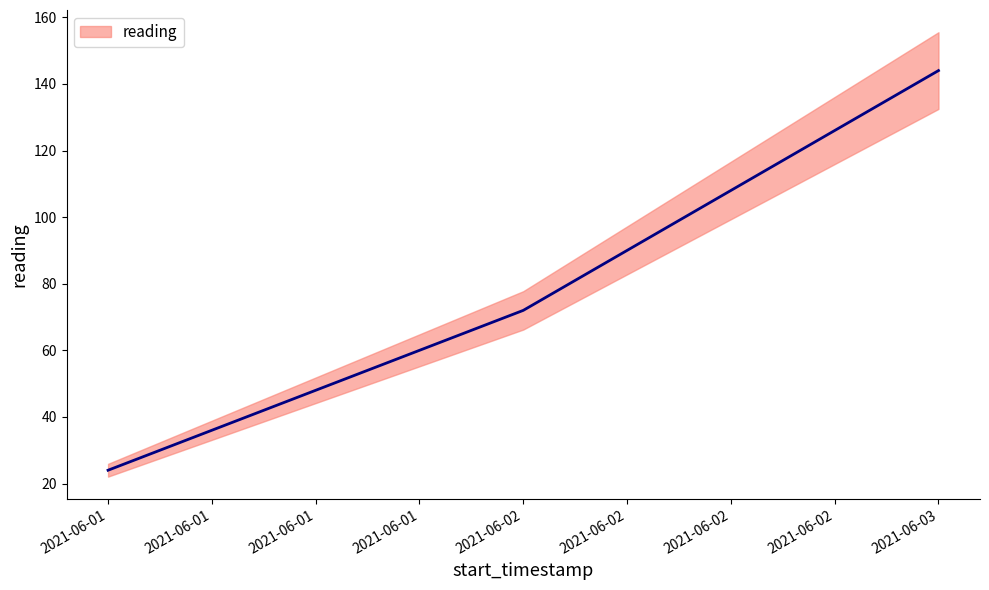

Does the chart have visible grid lines?

No